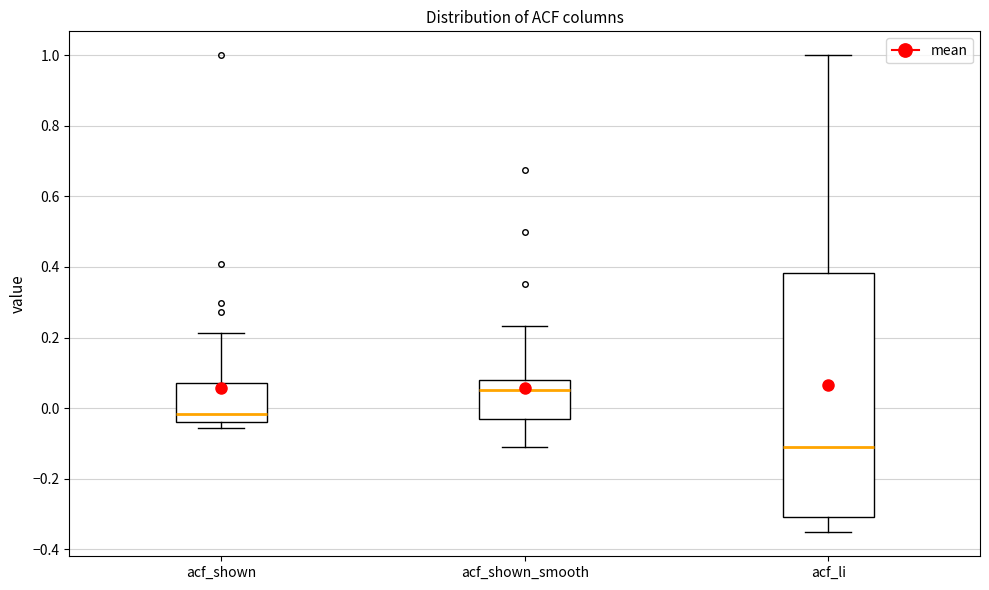

Where does the upper whisker of the box for acf_li end on the y-axis? The values are not printed on the chart, so give them approximately, as read against the axis.

1.00